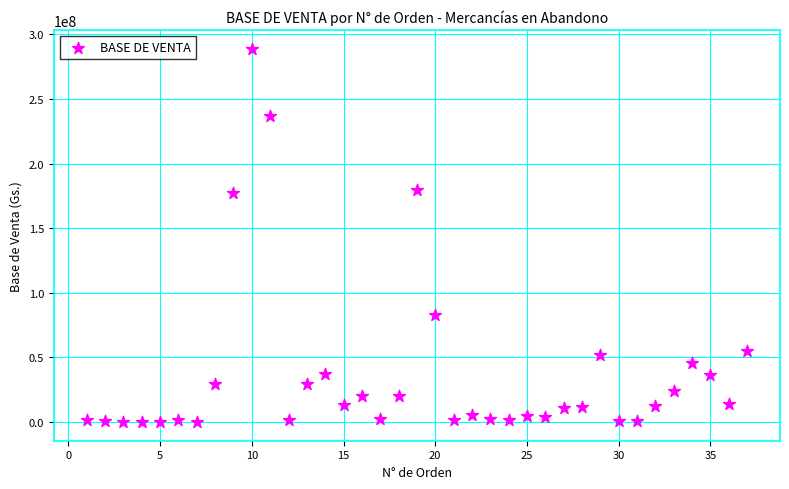

What is the range of Y values (max minus min)?

288689042